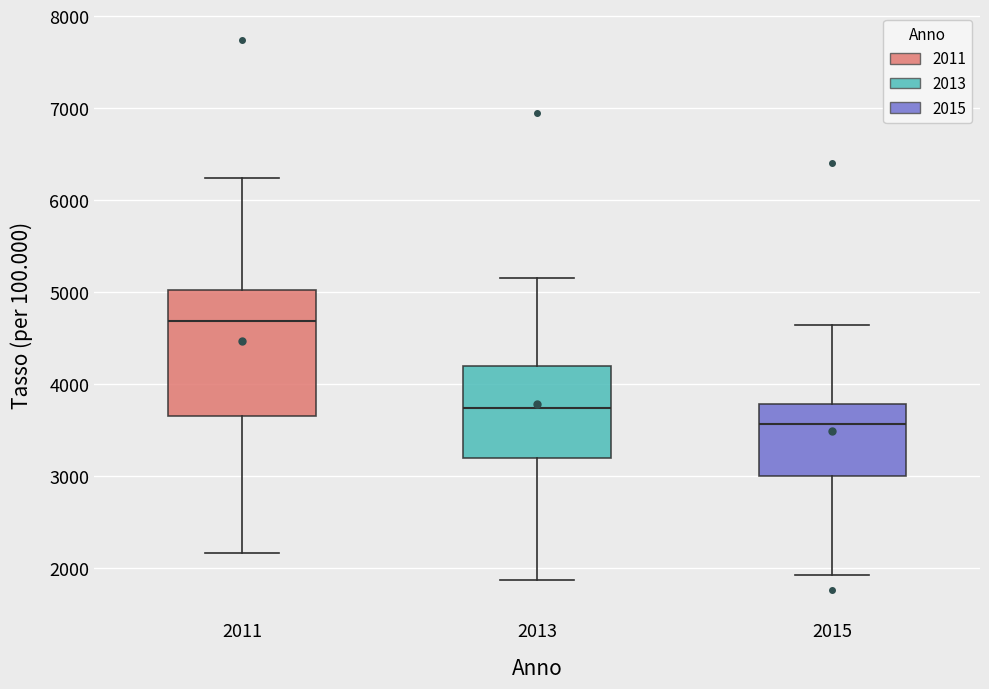

Reading left to right, read every box against the y-axis: the position of its median line, the range the box covers, and the ends of its whiskers. The values are not printed on the chart, so give them approximately, as read against the axis.

2011: median 4700, box 3700 to 5000, whiskers 2200 to 6200
2013: median 3700, box 3200 to 4200, whiskers 1900 to 5200
2015: median 3600, box 3000 to 3800, whiskers 1900 to 4600